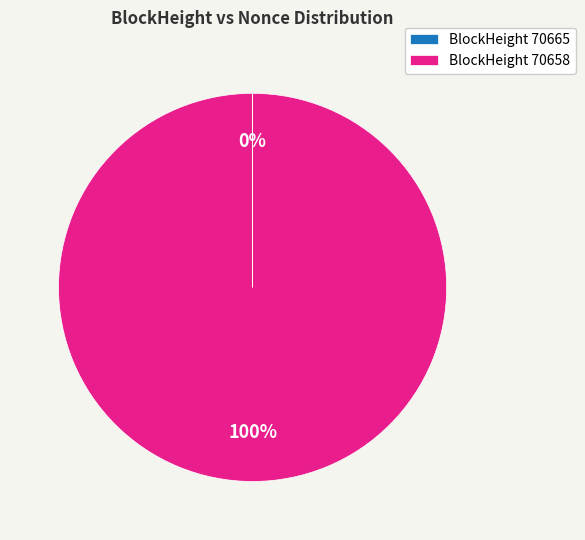

To the nearest percent, what is the difference between the largest and smallest slice percentages?

100%